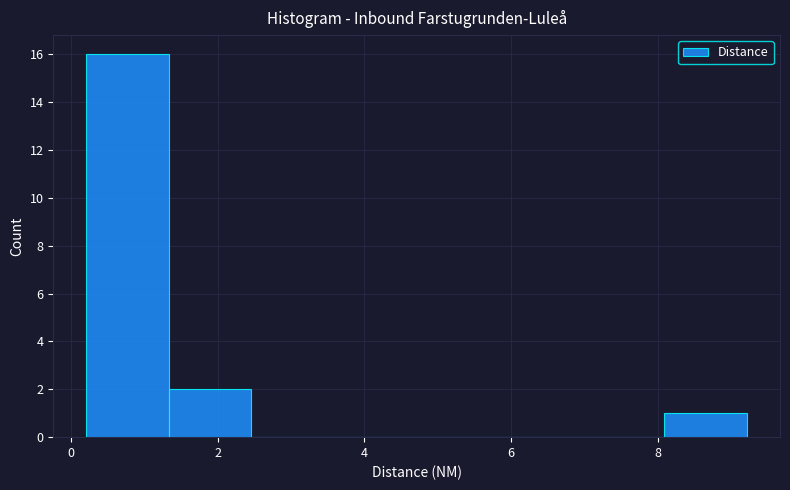

Which range on the x-axis has the tallest bar?

0.2 to 1.4